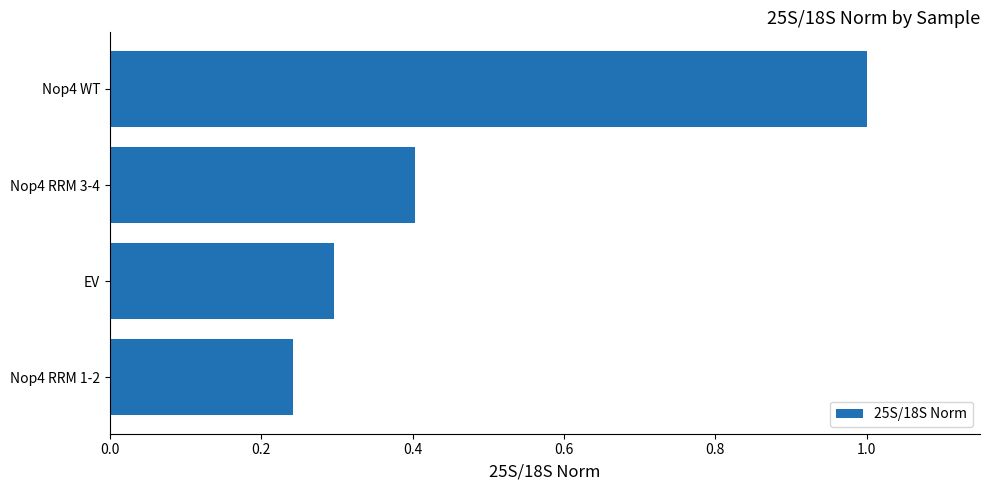

Where is the data nearest to the value 0?

Nop4 RRM 1-2